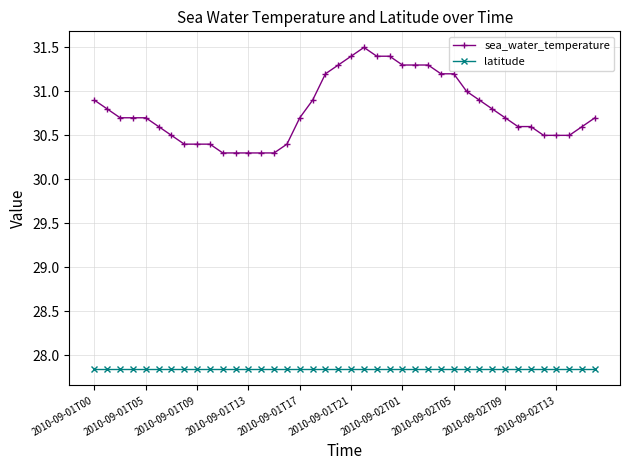

Which series has the widest spread of values?

sea_water_temperature